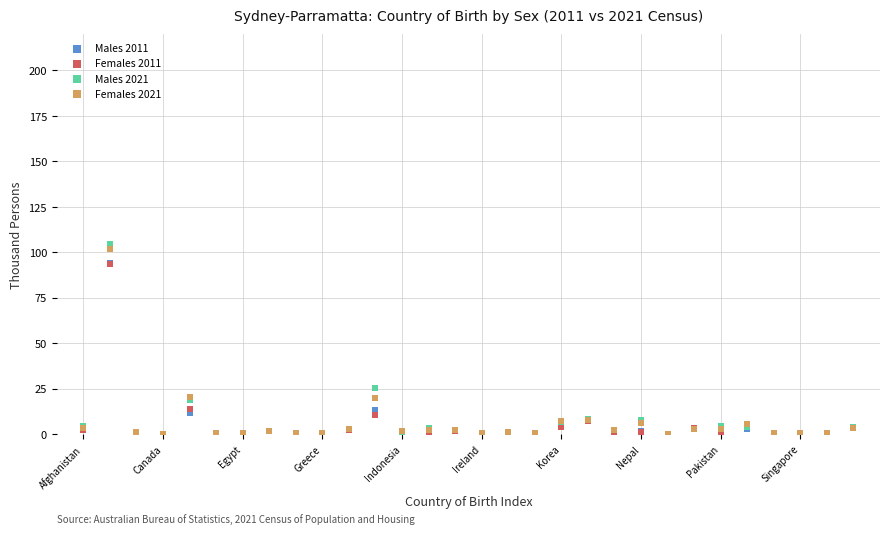

What are all the series names shown in the legend?

Males 2011, Females 2011, Males 2021, Females 2021